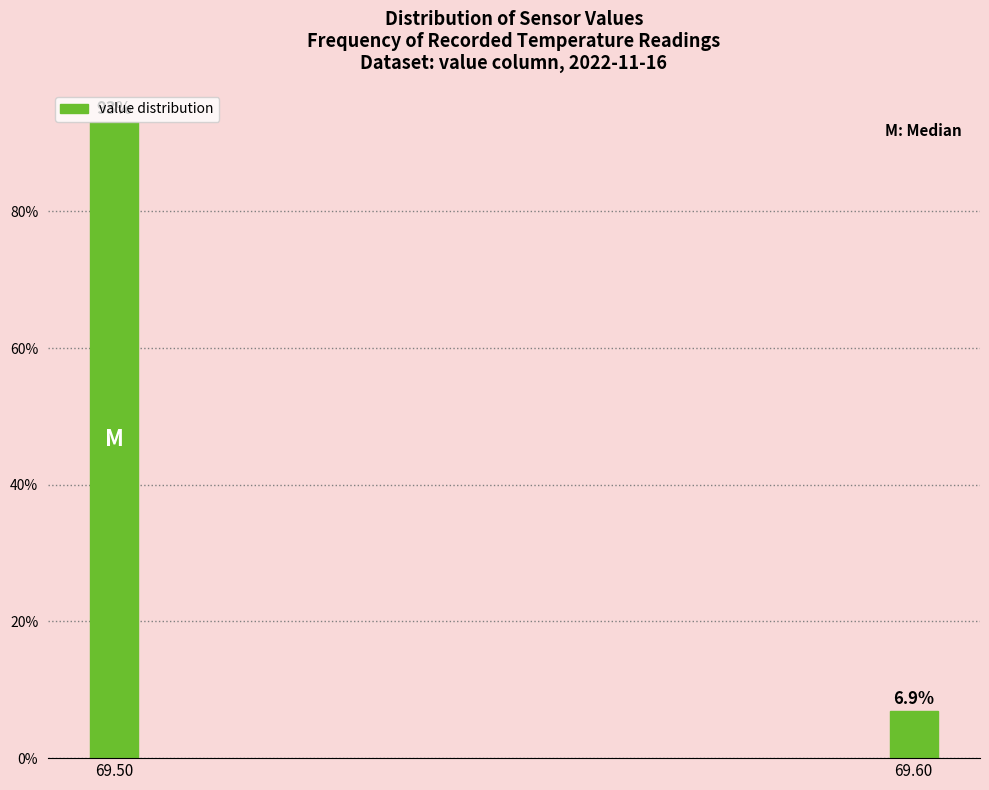

Which has a higher value, 69.50 or 69.60?

69.50